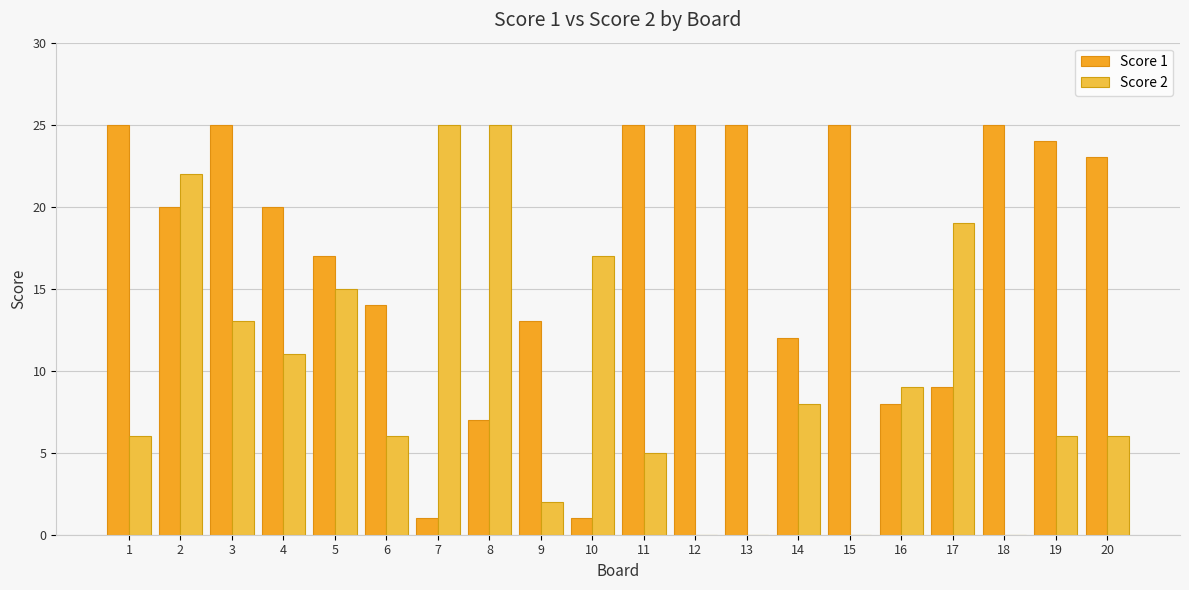

Which series has the widest spread of values?

Score 2